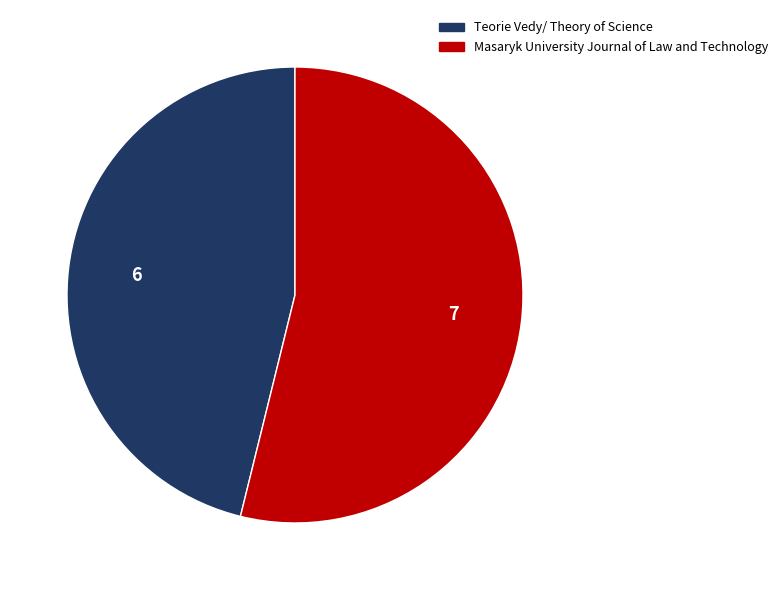

Which has a higher value, Masaryk University Journal of Law and Technology or Teorie Vedy/ Theory of Science?

Masaryk University Journal of Law and Technology